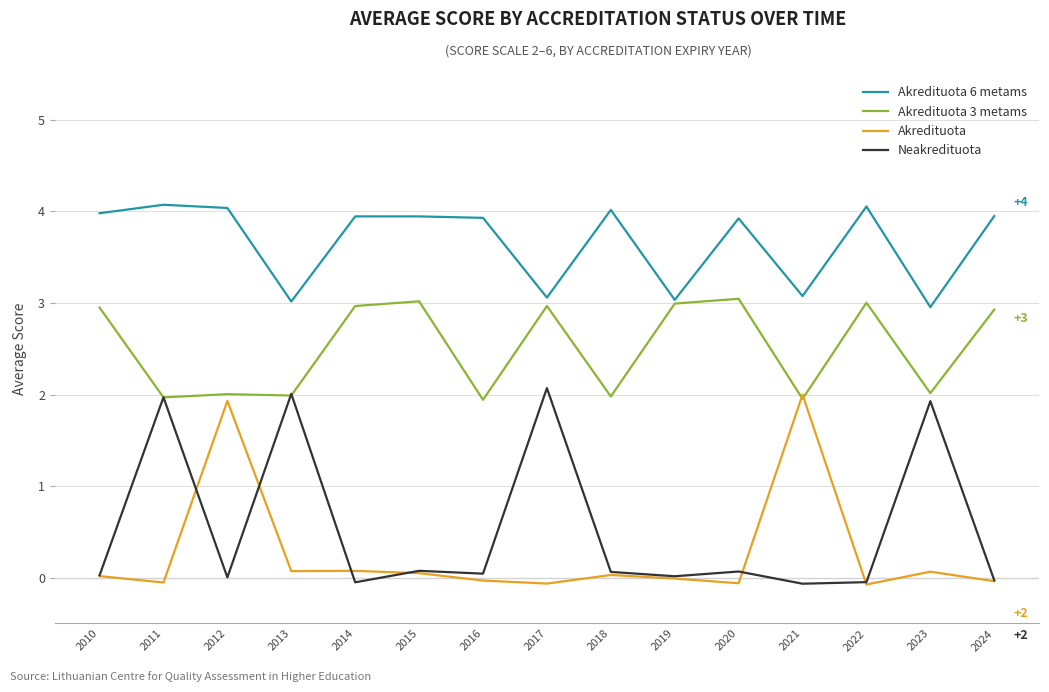

Count the number of categories in the chart.

15